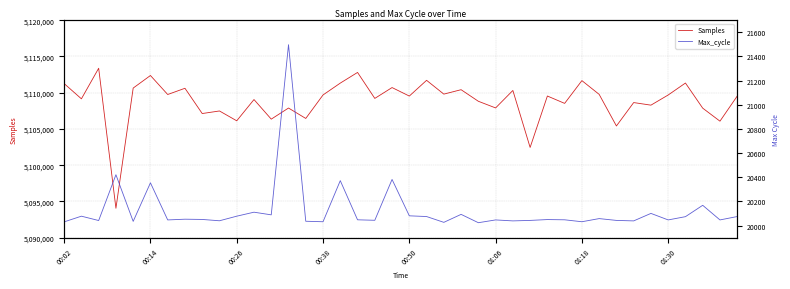

Rank the series at 00:14 from highest to lowest value.

Samples, Max_cycle